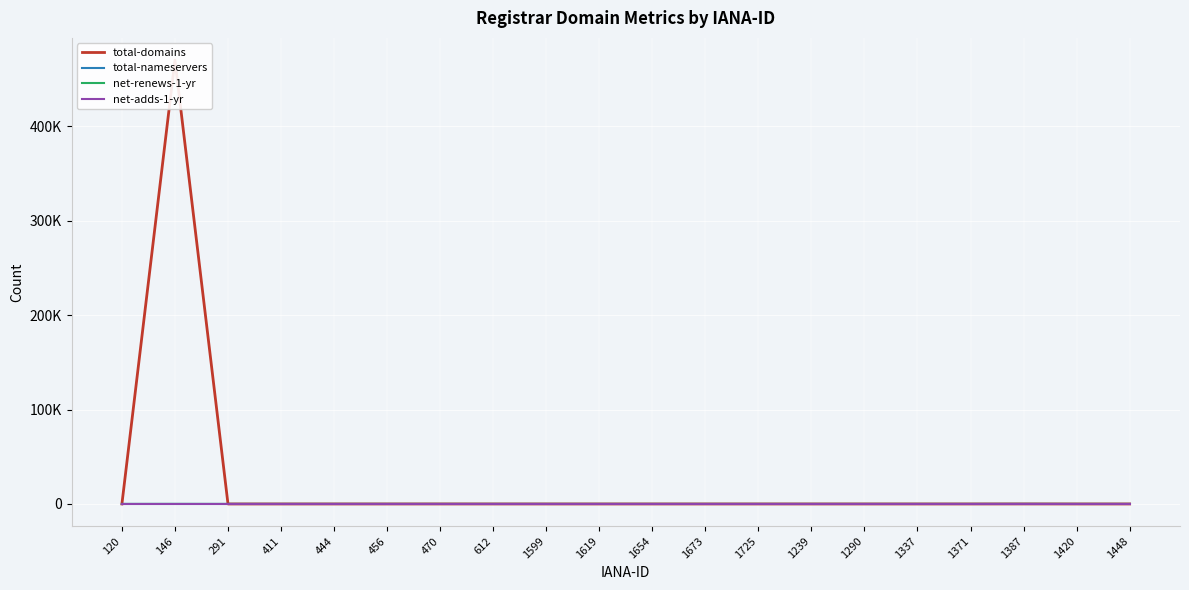

Reading right to left, transcribe all the data shown in this chart.

total-domains: 1448=0	1420=0	1387=35	1371=0	1337=0	1290=0	1239=0	1725=0	1673=0	1654=0	1619=0	1599=0	612=5	470=12	456=2	444=0	411=3	291=3	146=470162	120=0
total-nameservers: 1448=0	1420=0	1387=45	1371=0	1337=0	1290=0	1239=0	1725=0	1673=0	1654=0	1619=0	1599=0	612=4	470=3	456=3	444=0	411=4	291=2	146=3	120=0
net-renews-1-yr: 1448=0	1420=0	1387=5	1371=0	1337=0	1290=0	1239=0	1725=0	1673=0	1654=0	1619=0	1599=0	612=1	470=0	456=0	444=0	411=0	291=0	146=45	120=0
net-adds-1-yr: 1448=0	1420=0	1387=0	1371=0	1337=0	1290=0	1239=0	1725=0	1673=0	1654=0	1619=0	1599=0	612=0	470=0	456=0	444=0	411=0	291=0	146=0	120=0